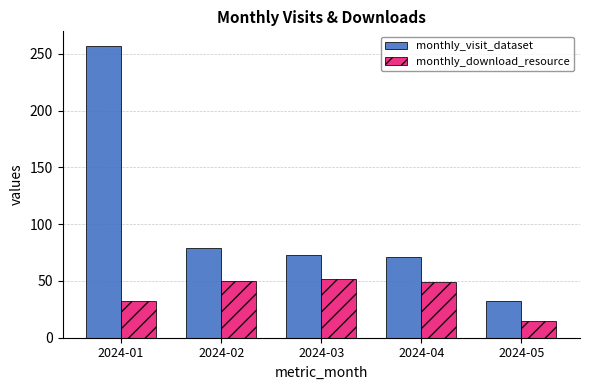

What is the maximum value shown in the chart?

257